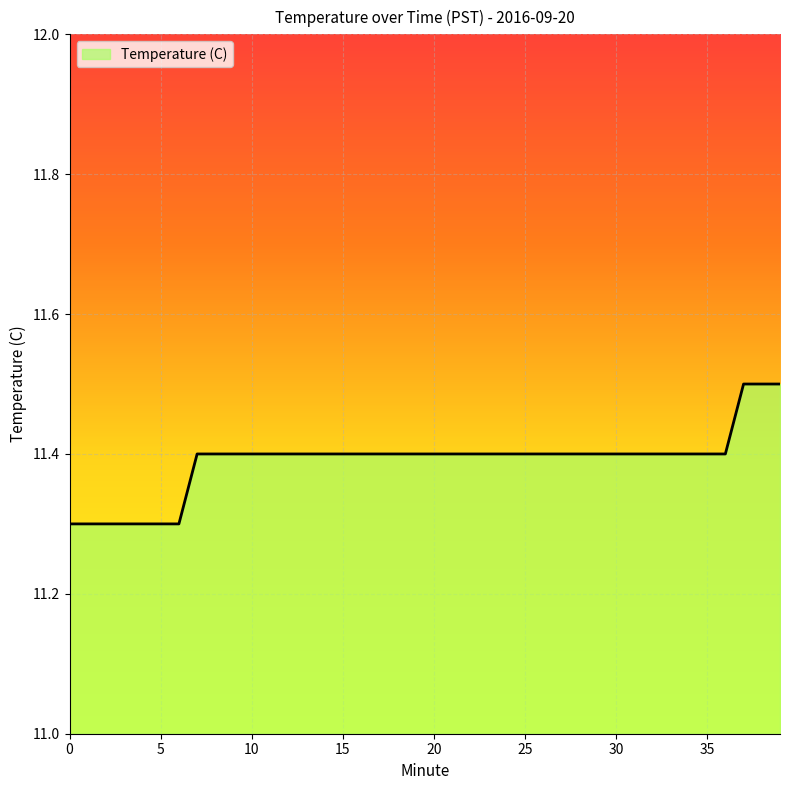

What is the greatest value displayed?

11.5